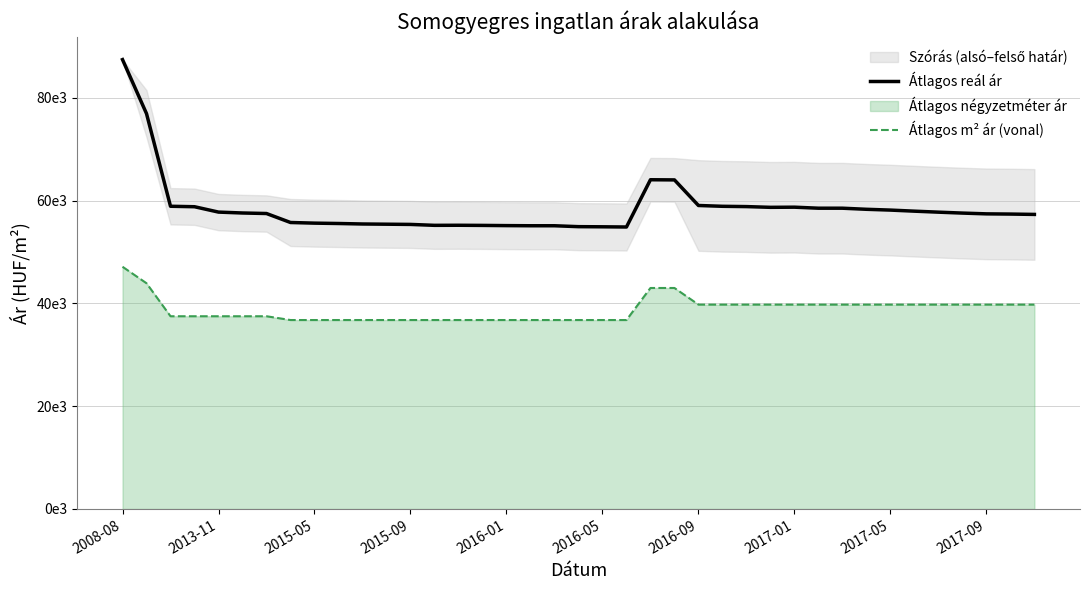

What position from the left is 2013-11?

5